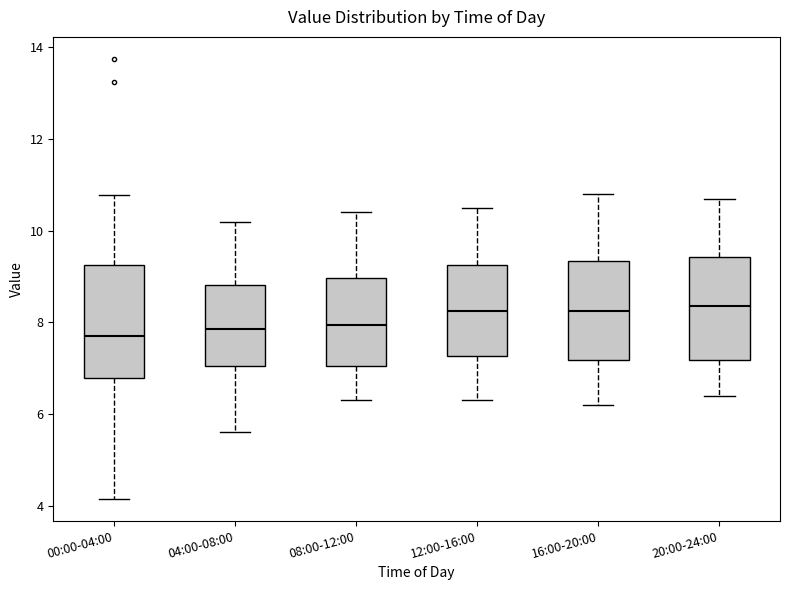

Where does the lower whisker of the box for 20:00-24:00 end on the y-axis? The values are not printed on the chart, so give them approximately, as read against the axis.

6.4